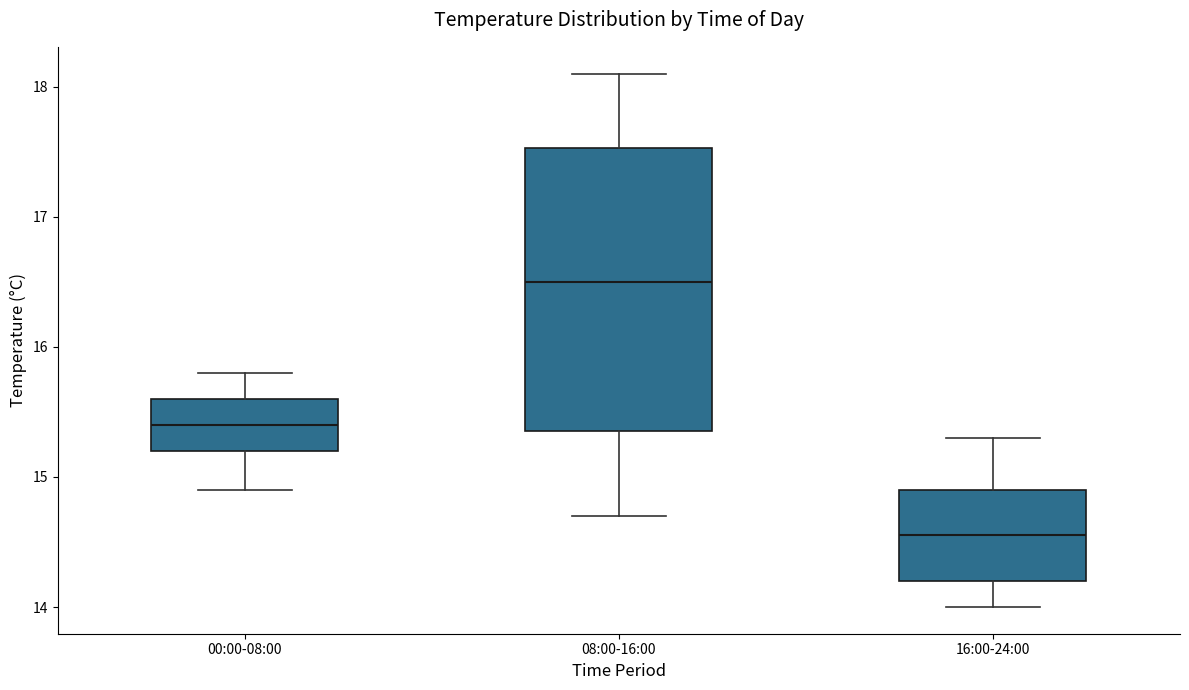

Which box has the highest median line?

08:00-16:00